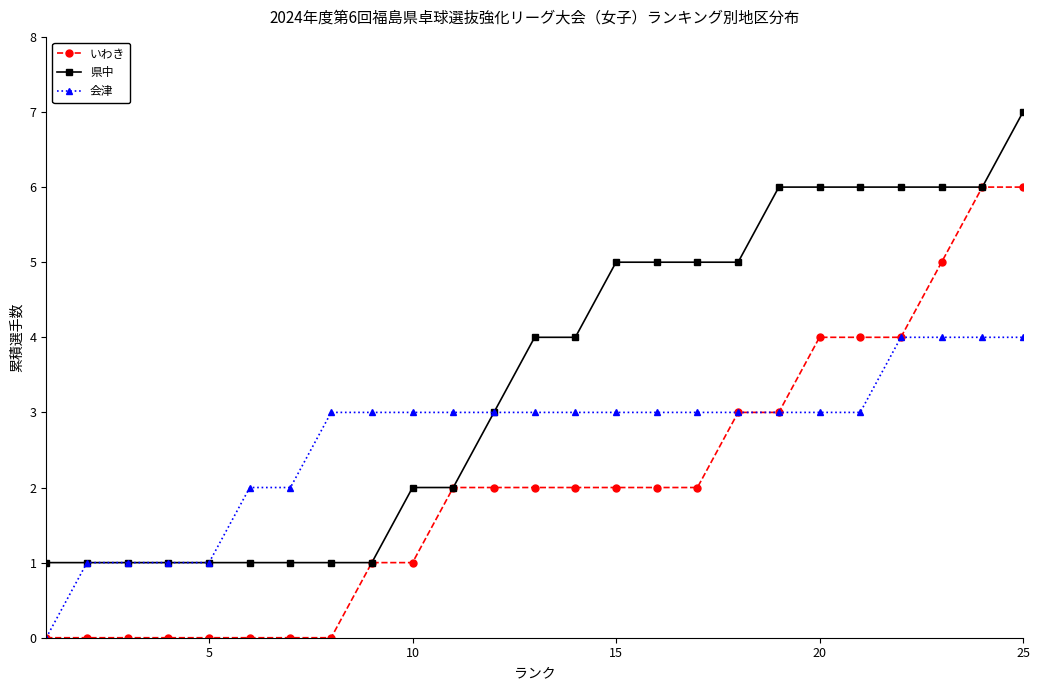

Rank the series by their average value, from highest to lowest.

県中, 会津, いわき